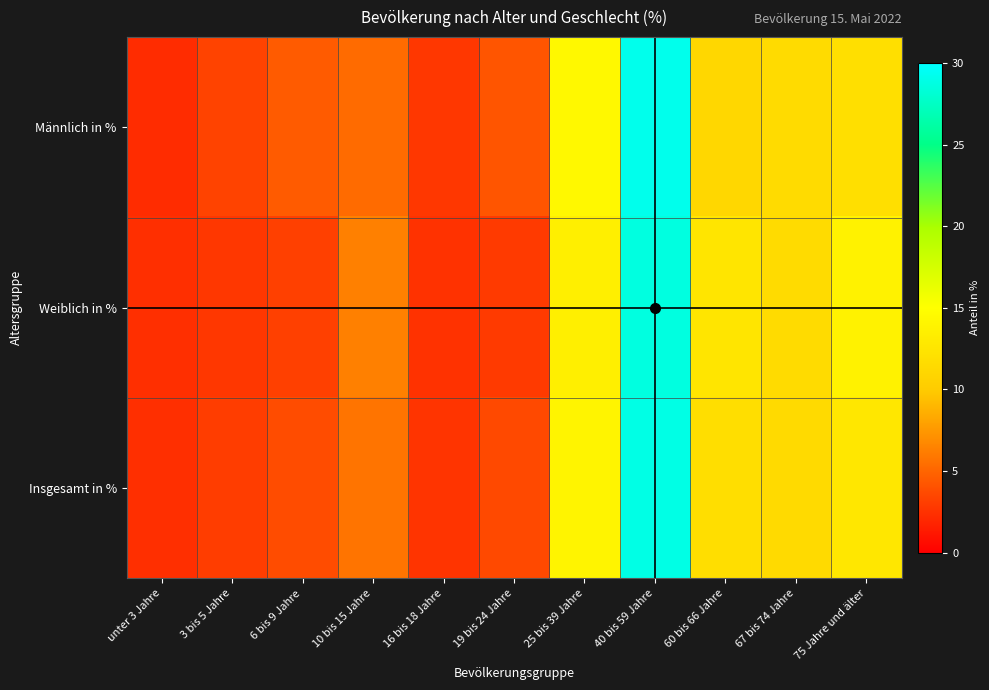

Which series has the largest total across all categories?

Männlich in %